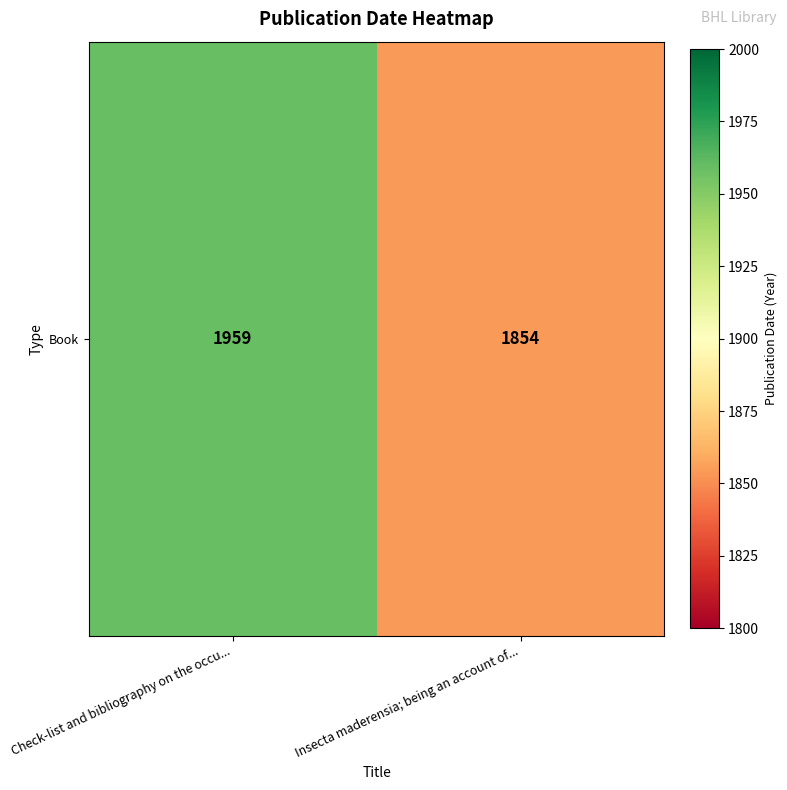

At which category does the chart reach its peak across all series?

Check-list and bibliography on the occu...